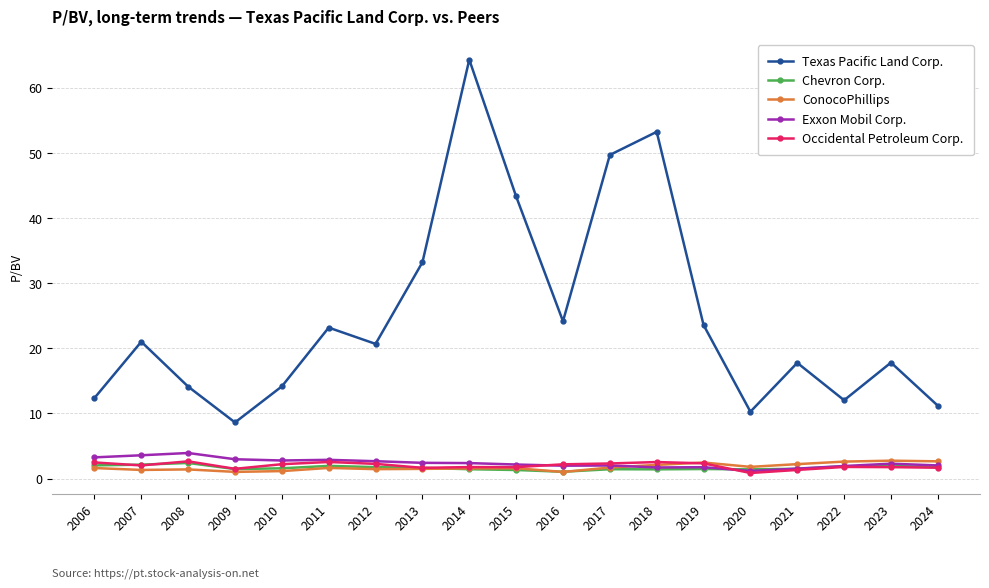

Is it true that Chevron Corp. equals 1.4 at 2020?

True